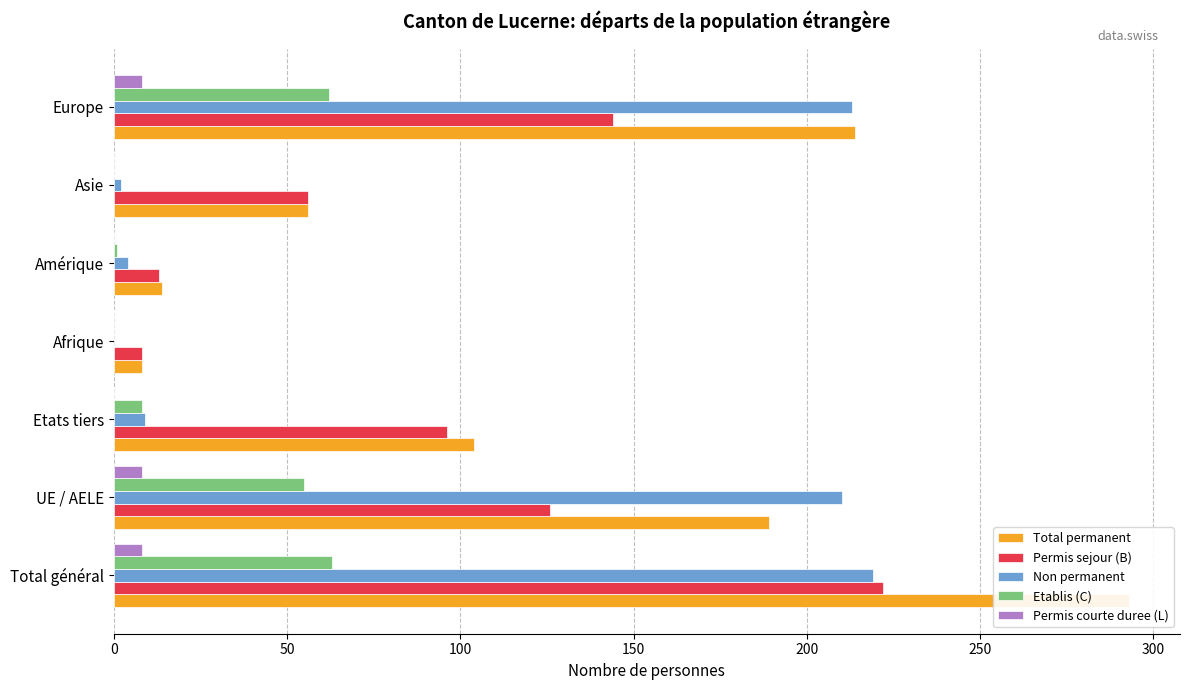

The Non permanent series shows 4 at Asie. True or false?

False